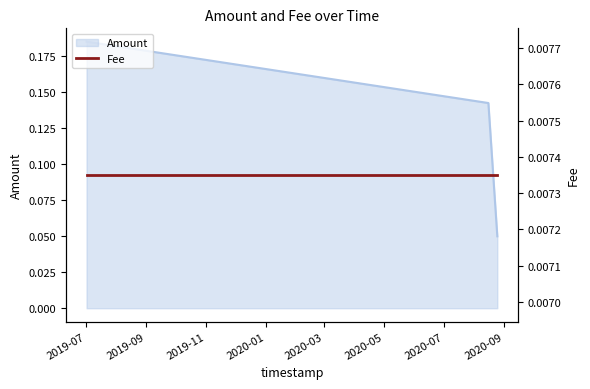

At which label is the value closest to 0?

2020-08-24 20:07:31